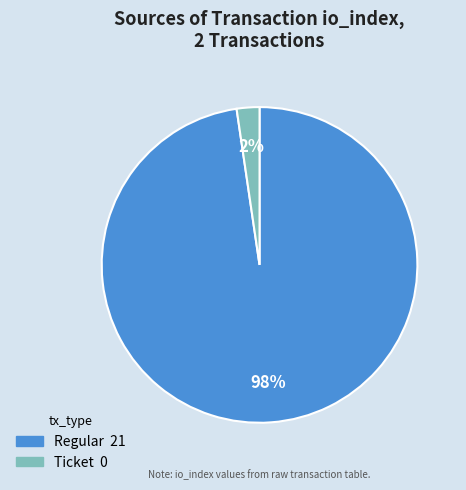

What is the largest slice in the pie chart?

Regular